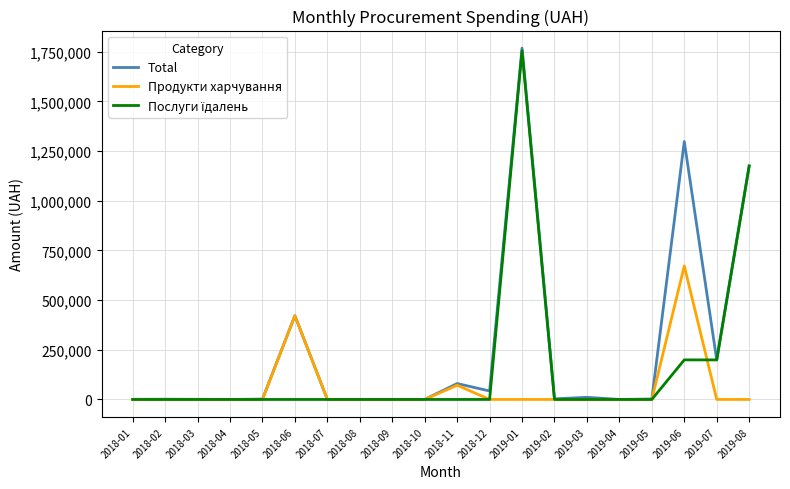

Where is Продукти харчування nearest to the value 335890?

2018-06